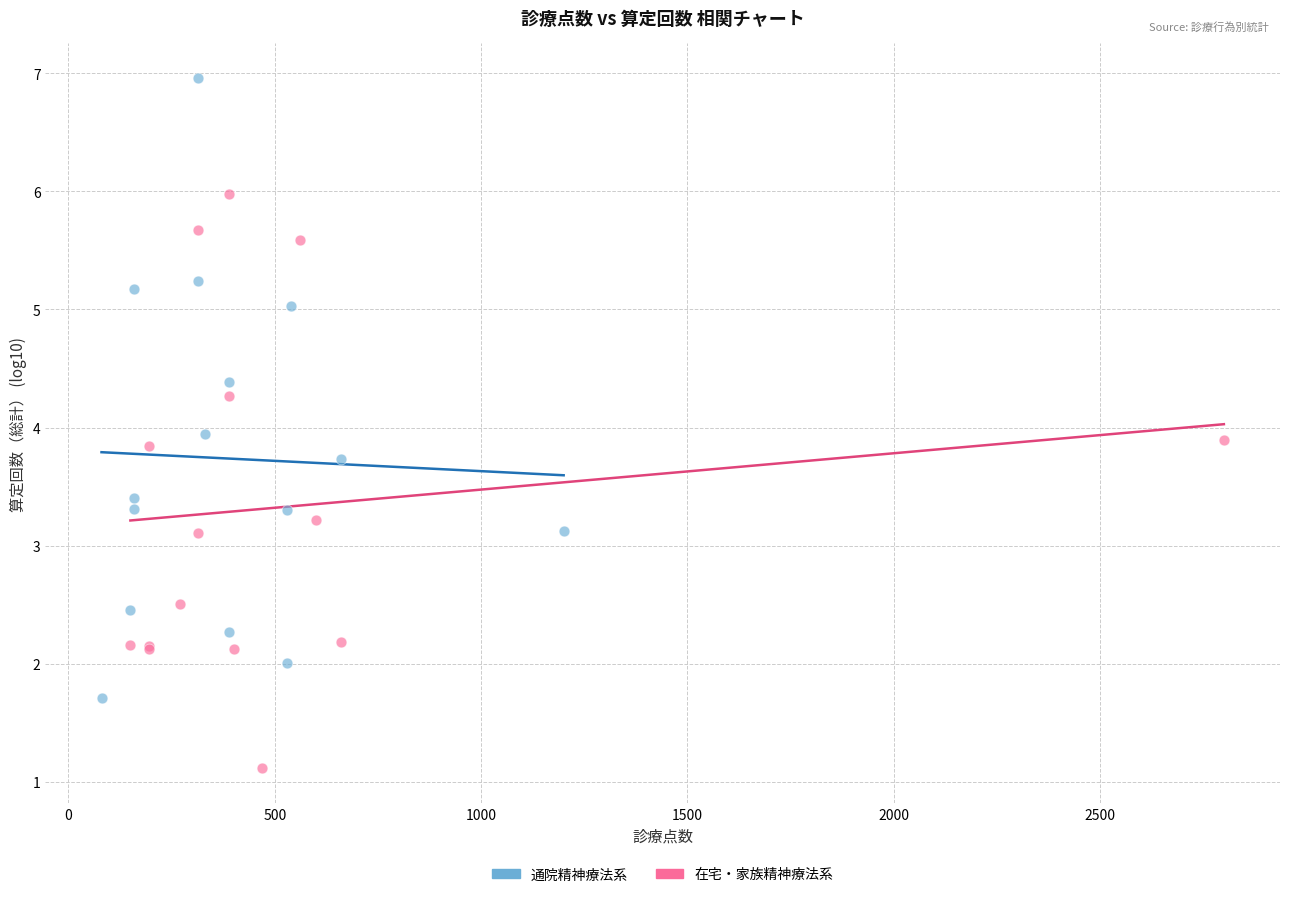

What are all the series names shown in the legend?

通院精神療法系, 在宅・家族精神療法系